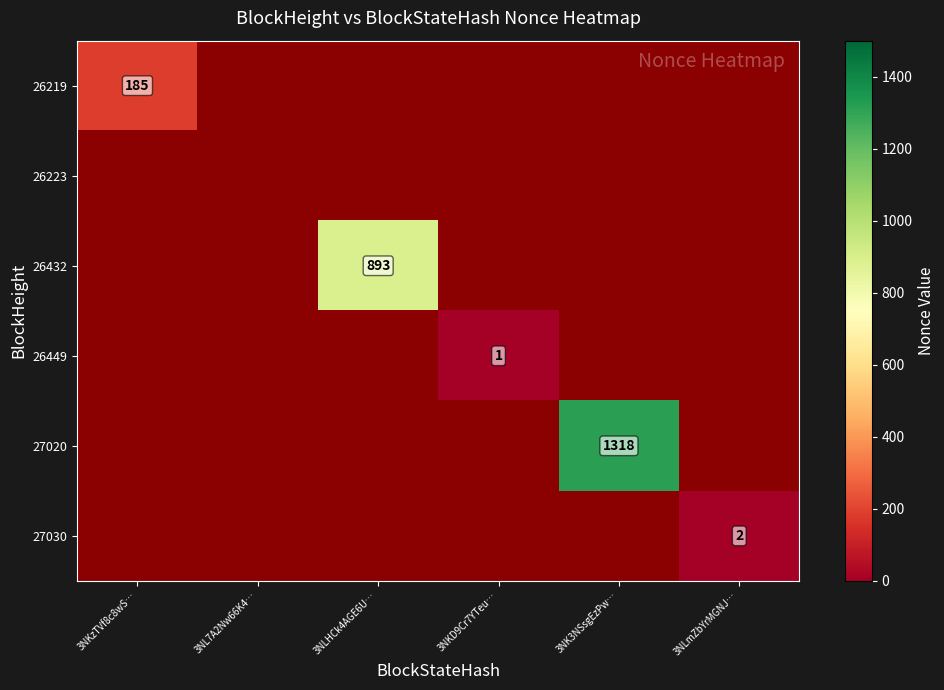

At which category is the sum across all series the highest?

3NK3NSsgEzPw…